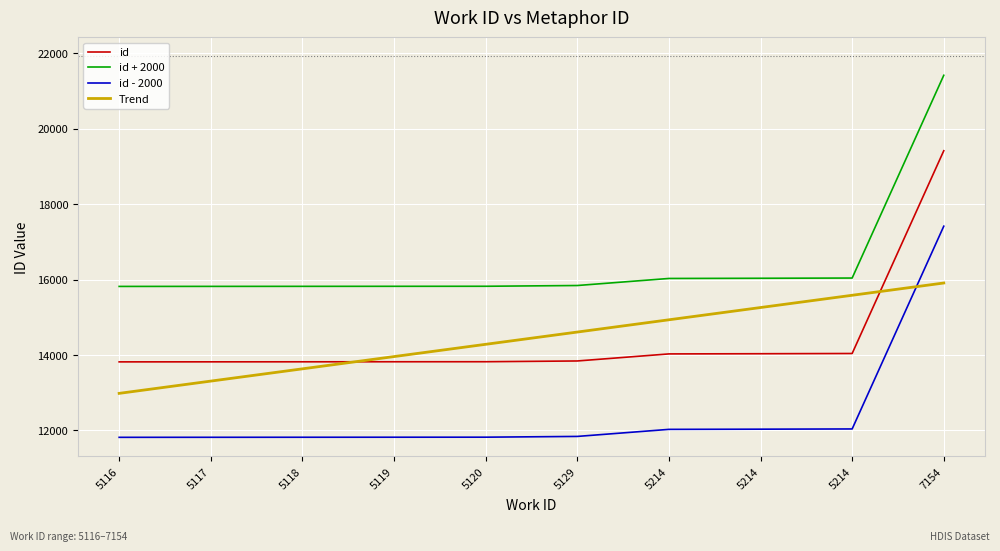

At which label is id - 2000 closest to 14616?

5214